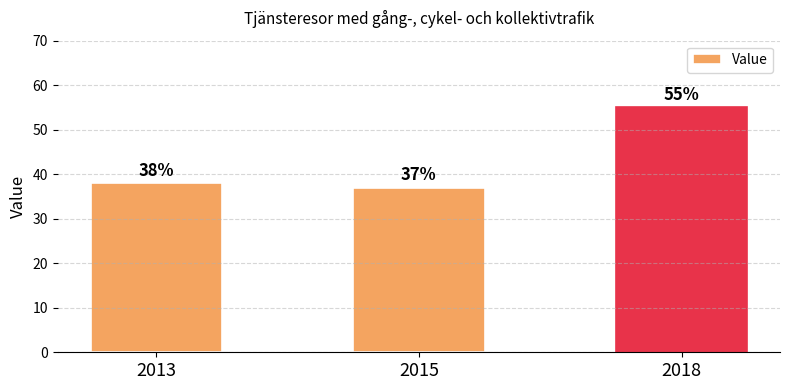

True or false: the data shows 76 at 2018.

False